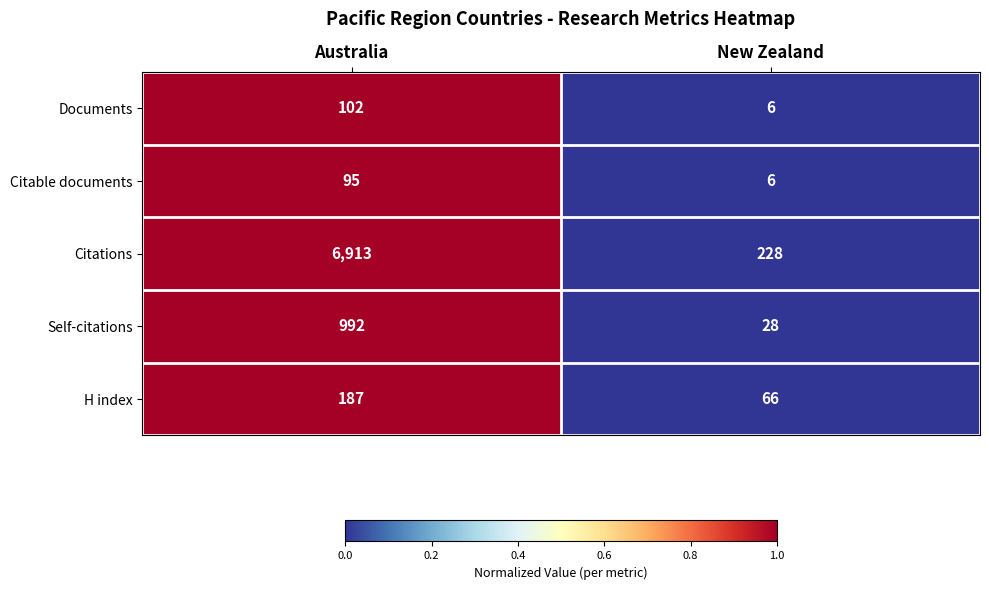

How many distinct data groups are displayed?

5